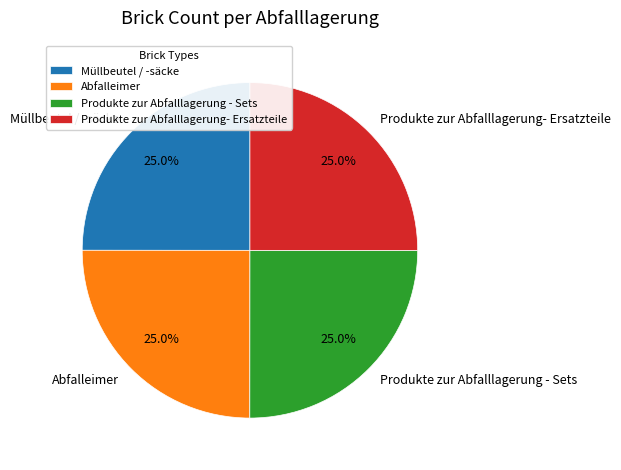

What portion of the pie excludes Müllbeutel / -säcke?

75.0%